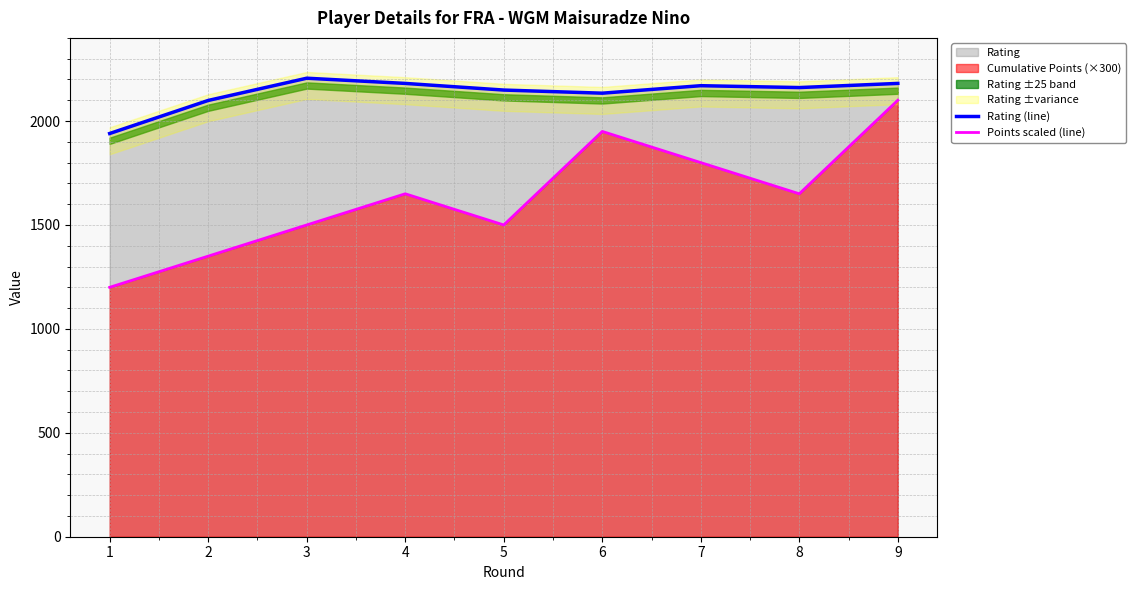

Where is the first local maximum for Rating (line)?

3